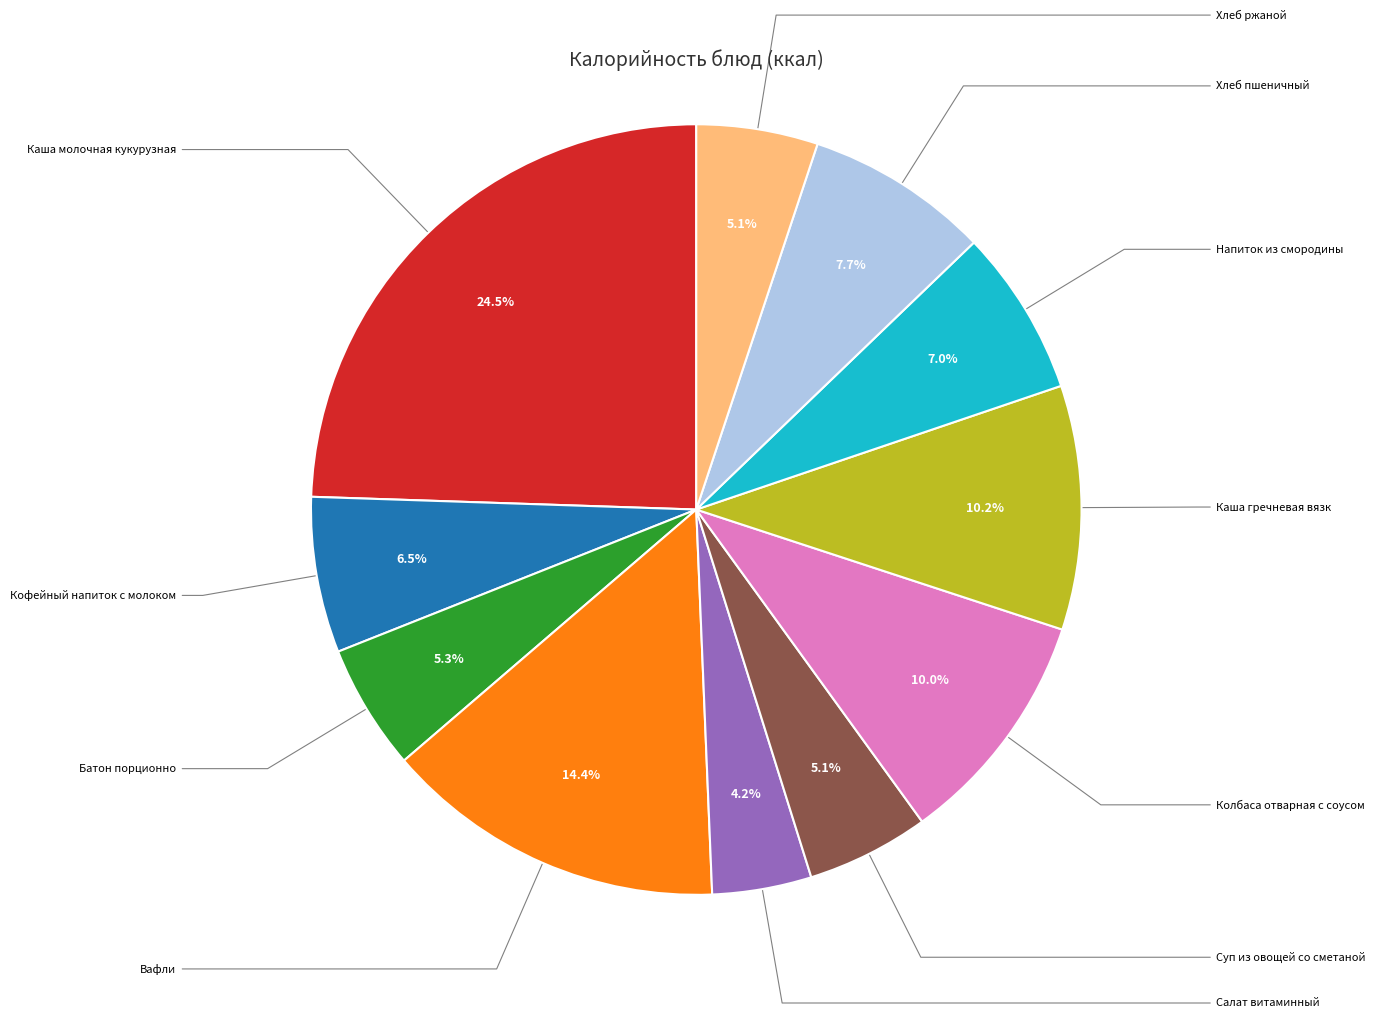

What percentage is the Каша гречневая вязк slice, to the nearest percent?

10%